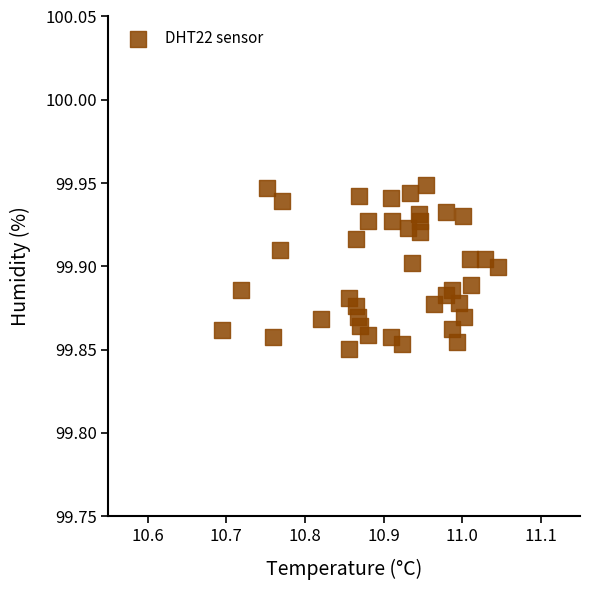

What is the range of X values (max minus min)?

0.4